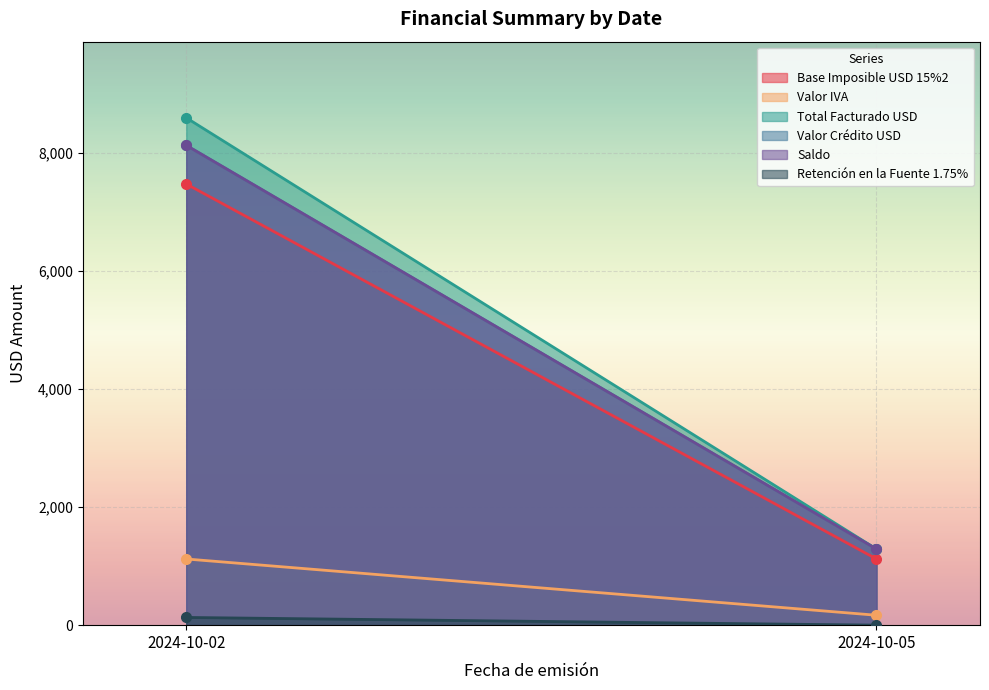

Reading left to right, extract all data points from this chart.

Base Imposible USD 15%2: 2024-10-02=7470.0	2024-10-05=1120.5
Valor IVA: 2024-10-02=1120.5	2024-10-05=168.1
Total Facturado USD: 2024-10-02=8590.5	2024-10-05=1288.6
Valor Crédito USD: 2024-10-02=8123.6	2024-10-05=1288.6
Saldo: 2024-10-02=8123.6	2024-10-05=1288.6
Retención en la Fuente 1.75%: 2024-10-02=130.7	2024-10-05=0.0